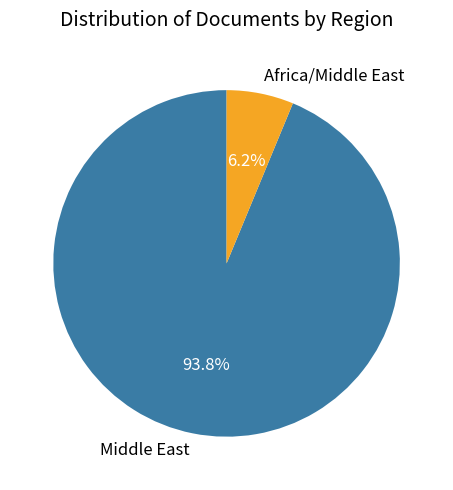

Between Middle East and Africa/Middle East, which is larger?

Middle East